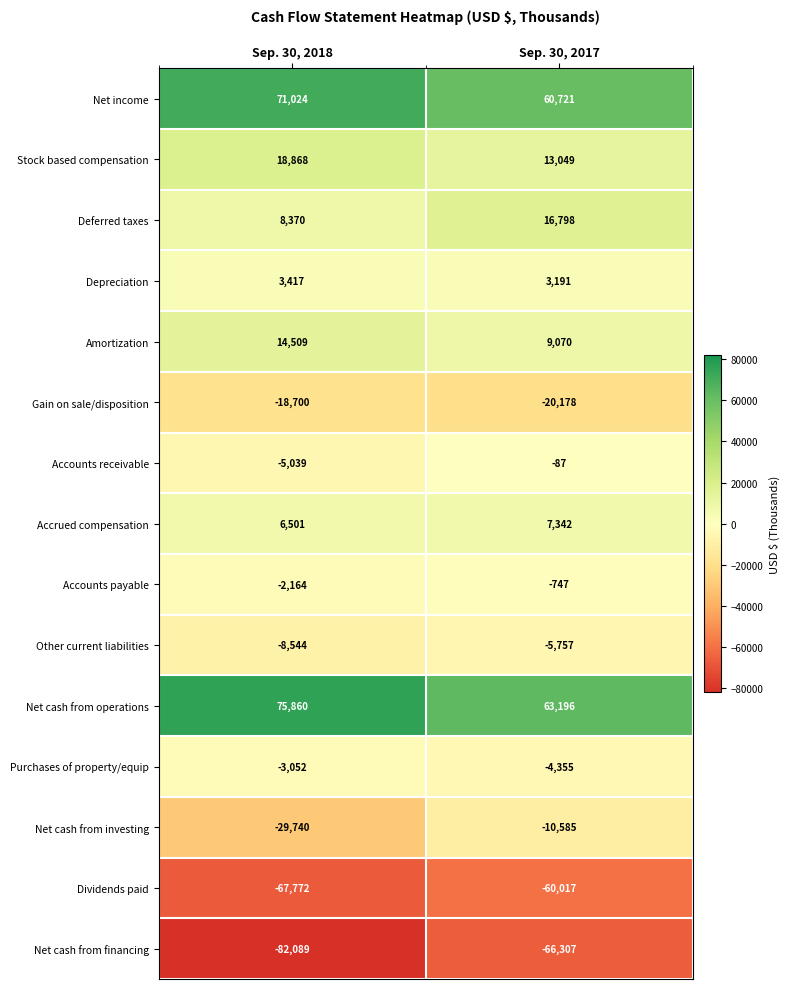

What is the difference between the Amortization values at Sep. 30, 2018 and Sep. 30, 2017?

5439